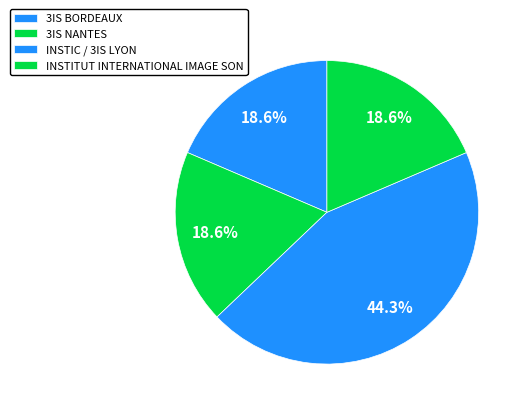

What is the ratio of the value at INSTIC / 3IS LYON to the value at 3IS BORDEAUX?

2.4